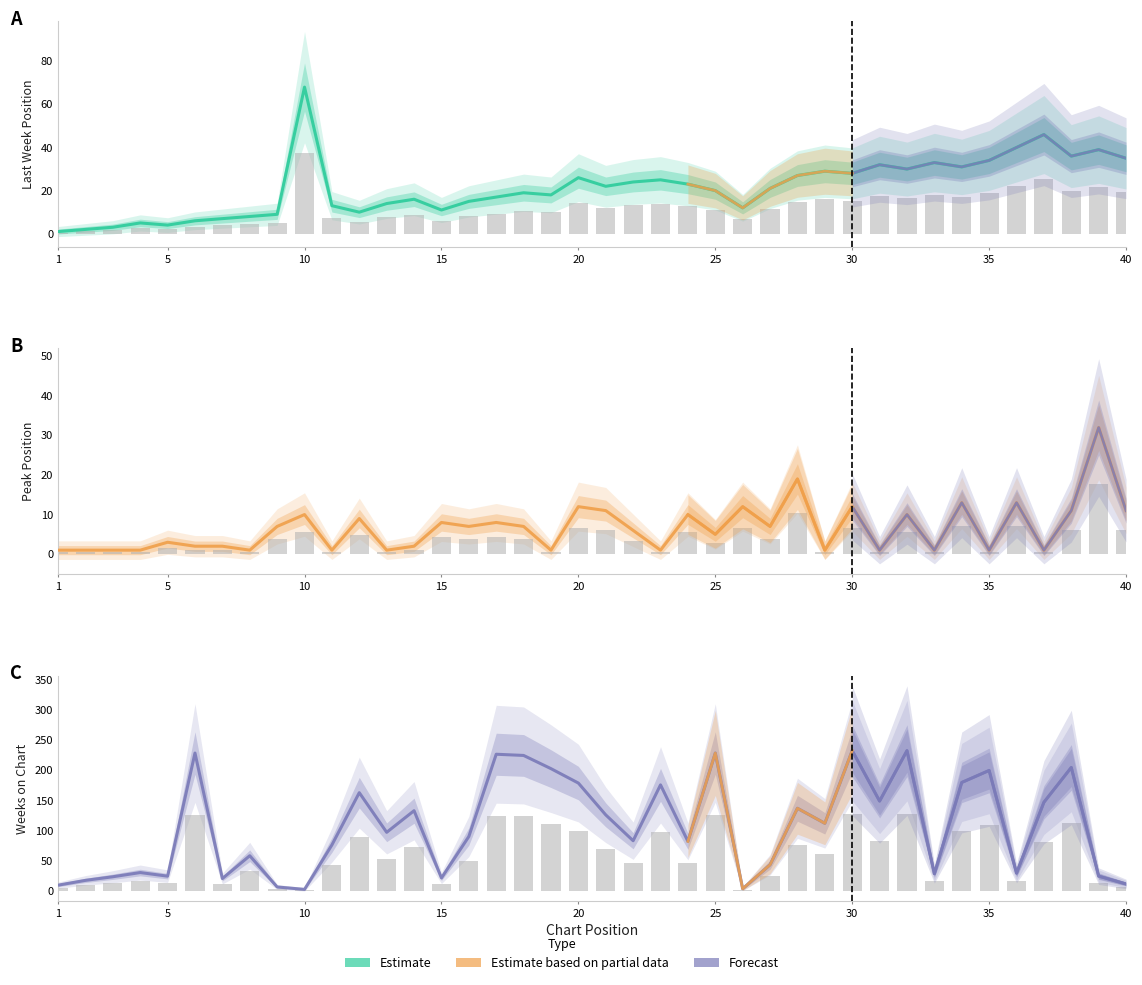

How many data points in Weeks on Chart are less than 97?

20